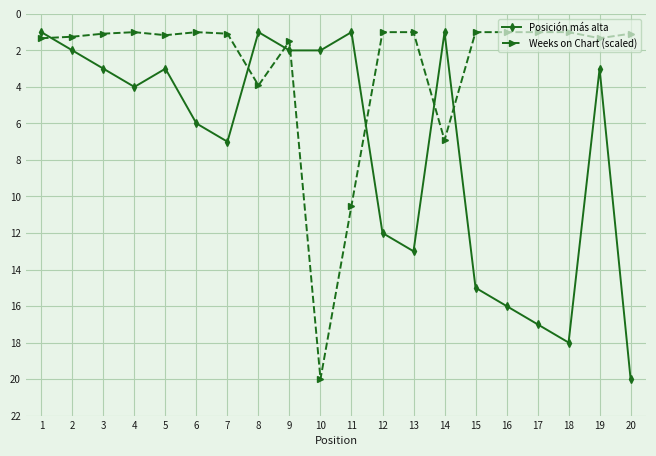

At how many categories does at least one series exceed 5?

12